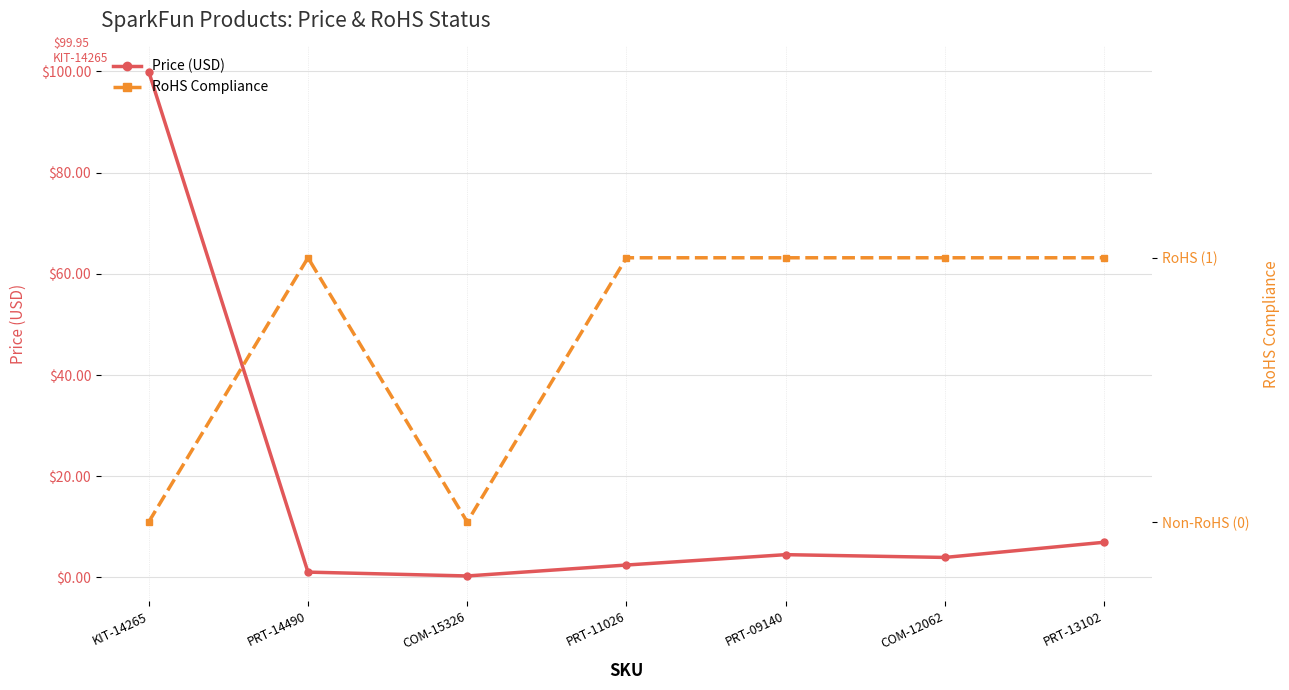

At which label does Price (USD) reach its minimum?

COM-15326